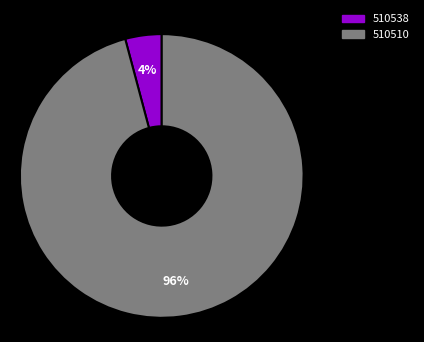

To the nearest percent, what portion does 510510 represent?

96%